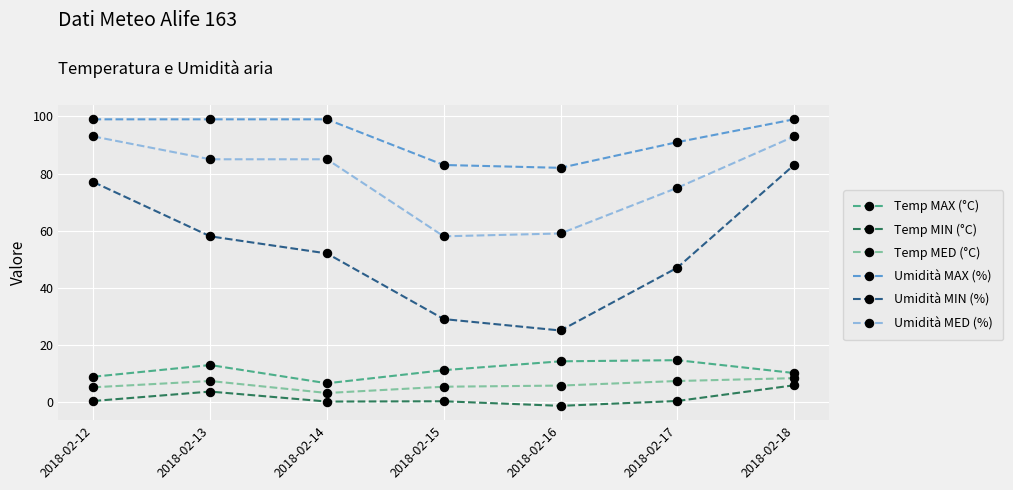

How many values in the Temp MAX (°C) series exceed 11?

4